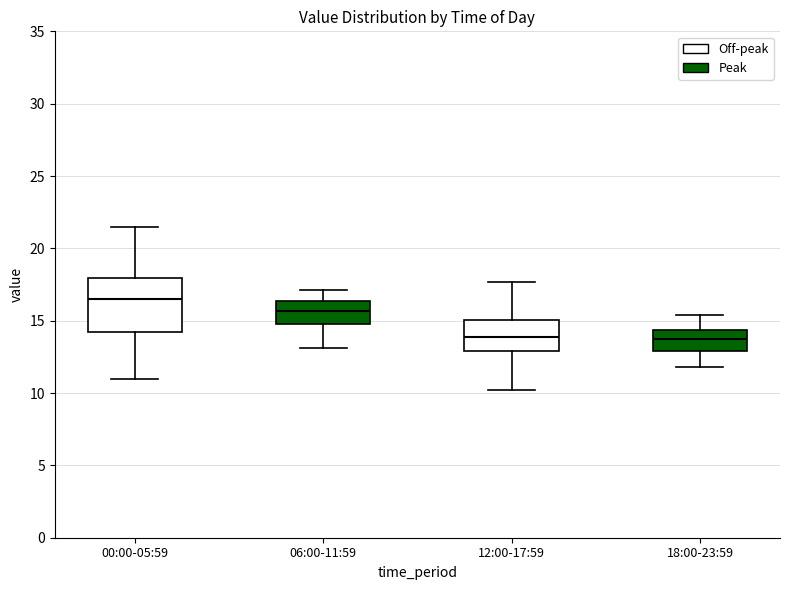

Reading left to right, read every box against the y-axis: the position of its median line, the range the box covers, and the ends of its whiskers. The values are not printed on the chart, so give them approximately, as read against the axis.

00:00-05:59: median 16.5, box 14.5 to 18.0, whiskers 11.0 to 21.5
06:00-11:59: median 15.5, box 15.0 to 16.5, whiskers 13.0 to 17.0
12:00-17:59: median 14.0, box 13.0 to 15.0, whiskers 10.0 to 17.5
18:00-23:59: median 14.0, box 13.0 to 14.5, whiskers 12.0 to 15.5